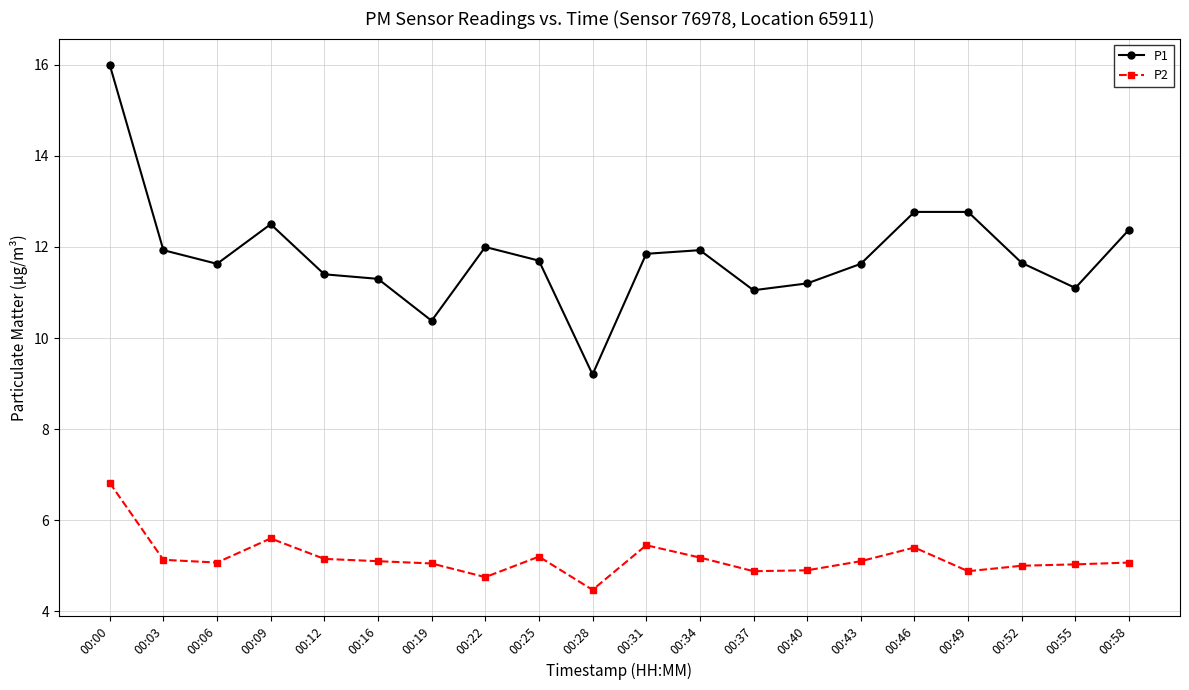

How many data points does each series have?

20